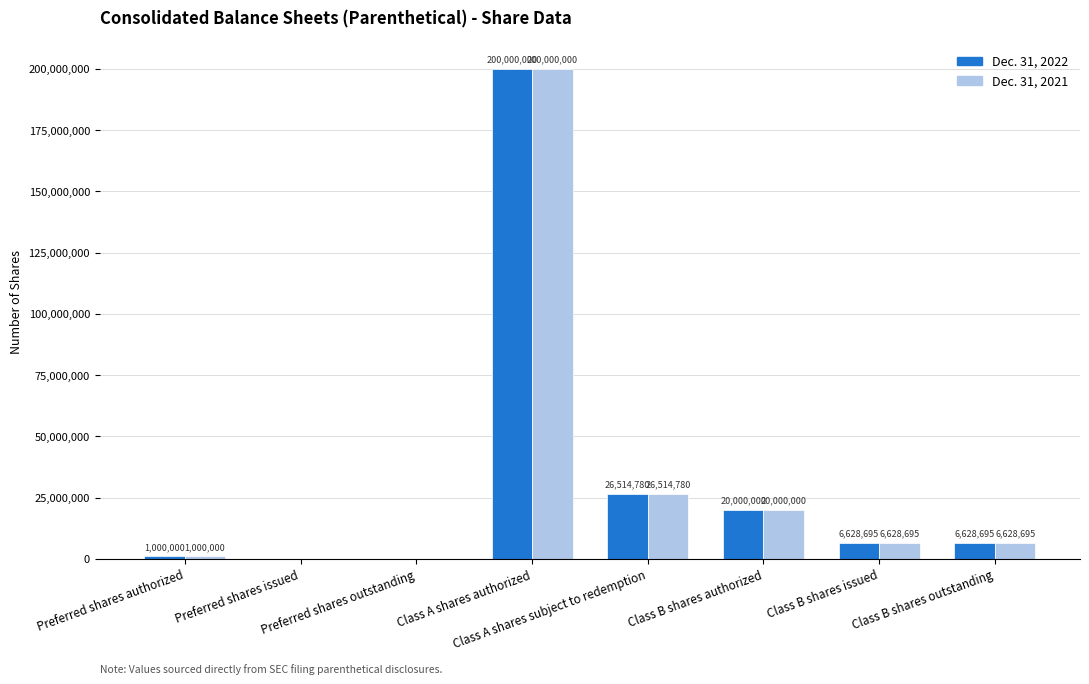

Are the bars grouped side by side (vs. stacked)?

Yes